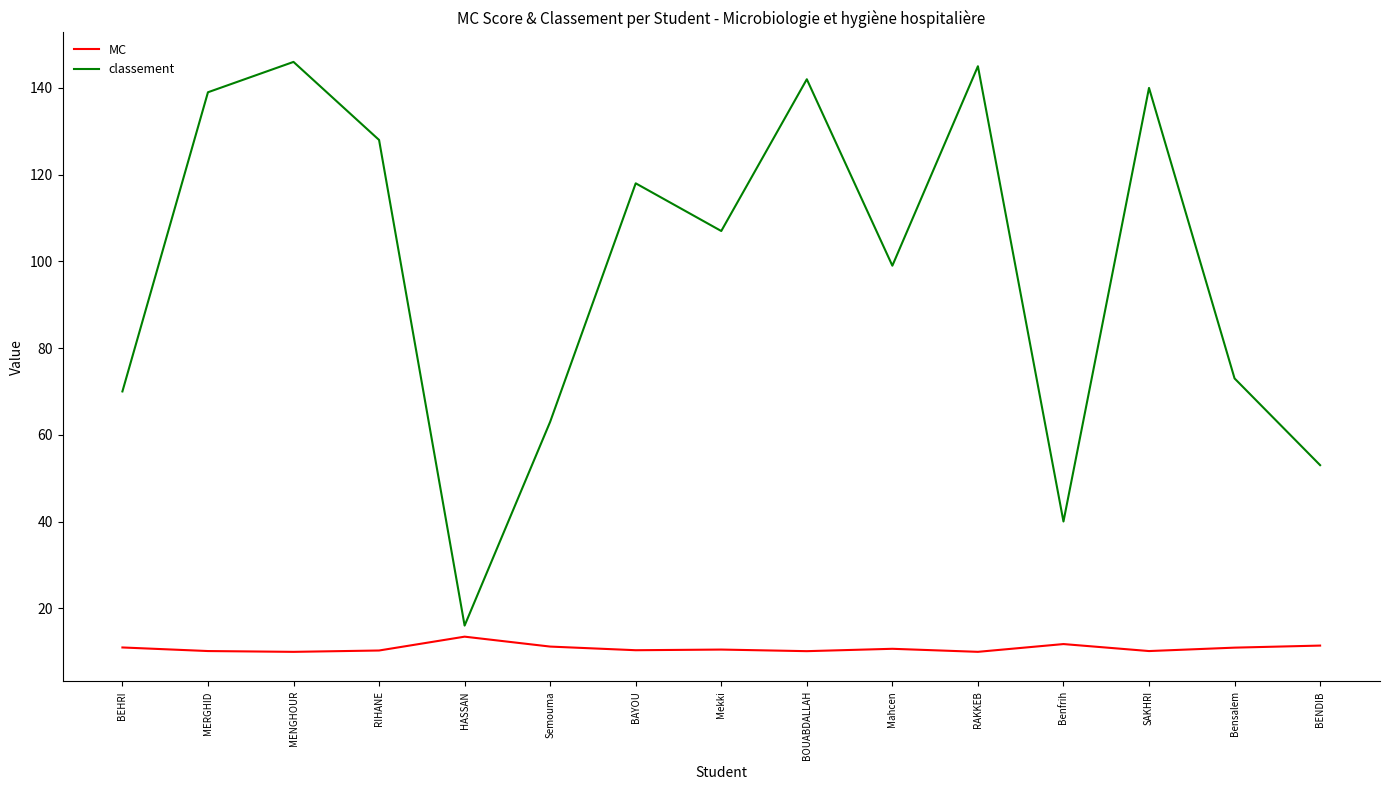

What position from the left is SAKHRI?

13